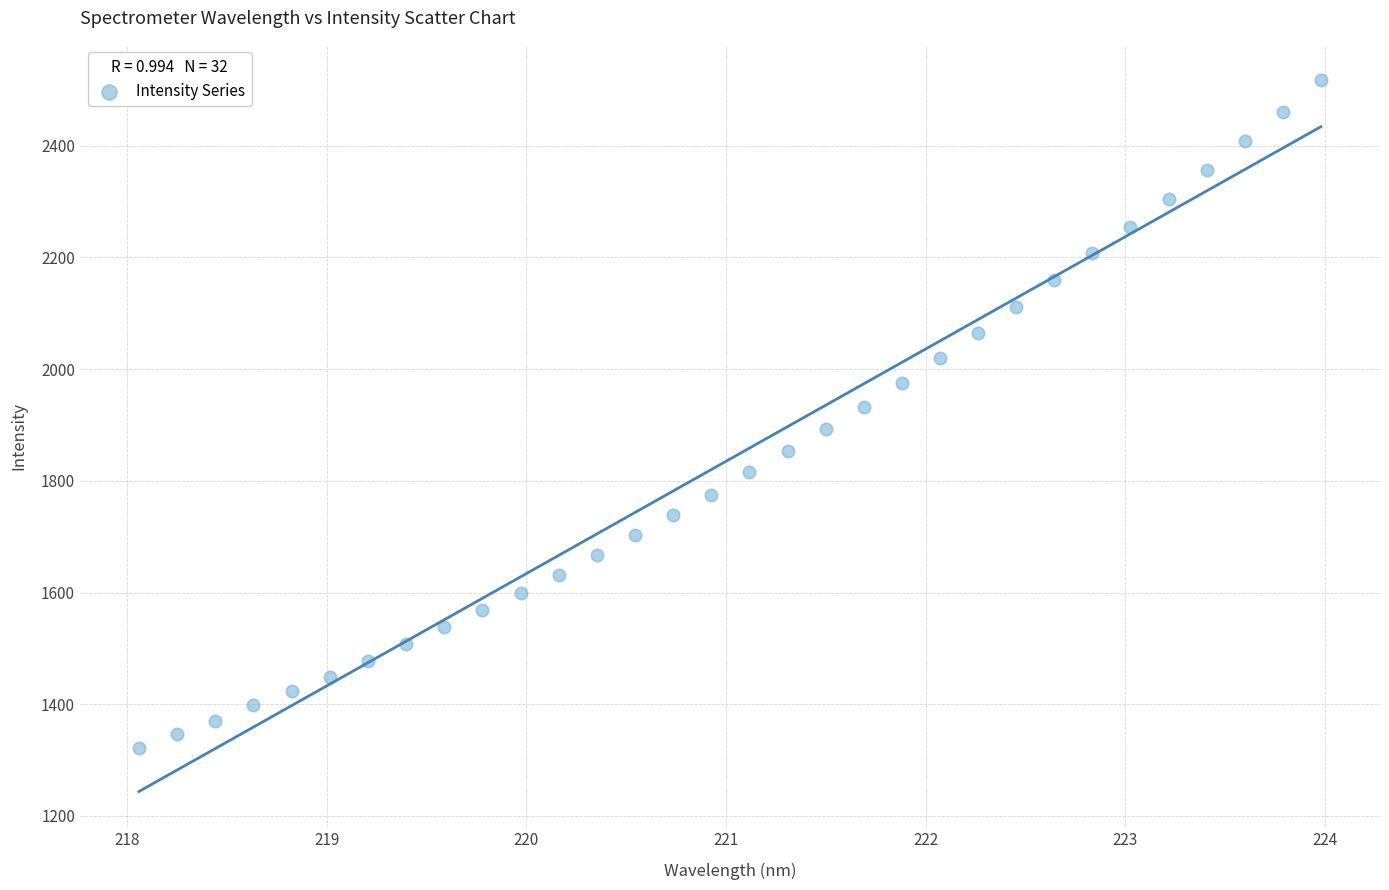

What is the range of X values (max minus min)?

5.9